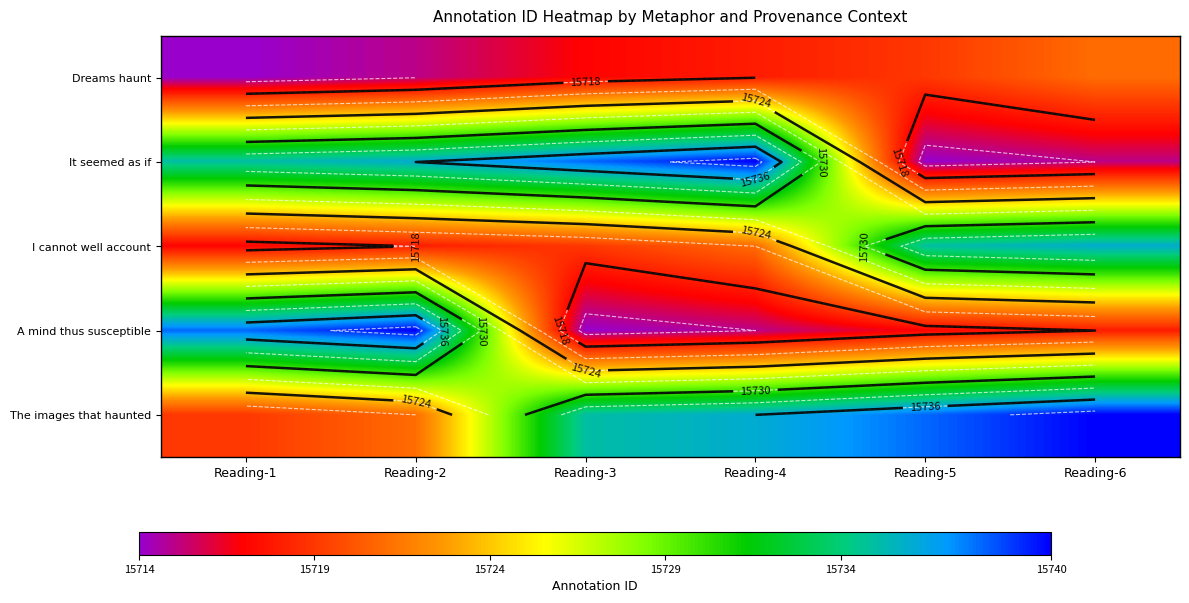

Count the number of data series in this chart.

5